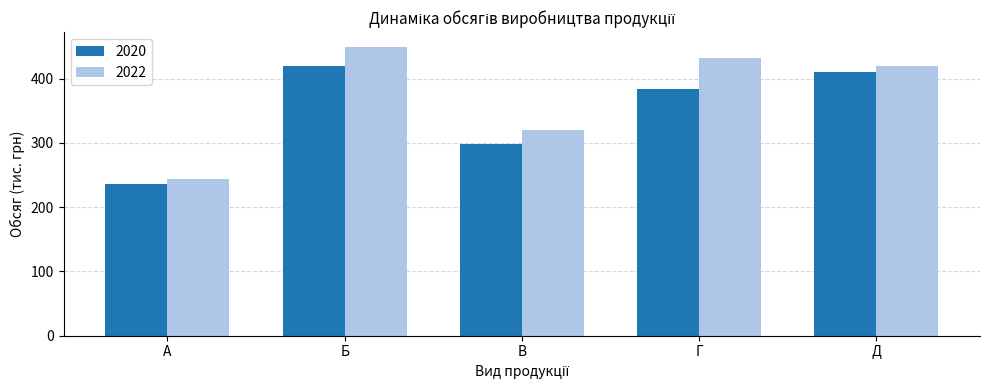

Between А and Д, which series saw the biggest shift?

2022